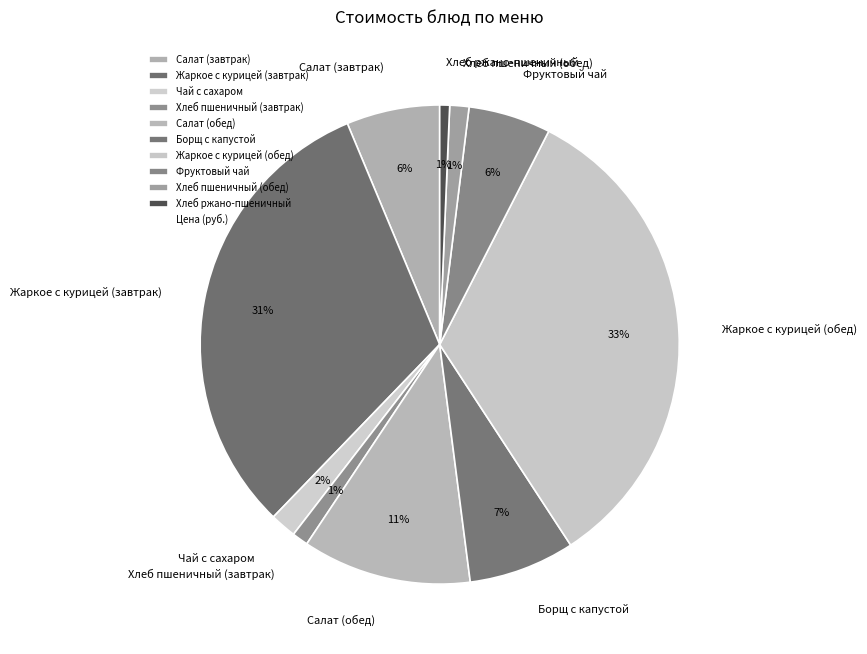

Between Жаркое с курицей (завтрак) and Хлеб пшеничный (завтрак), which is larger?

Жаркое с курицей (завтрак)